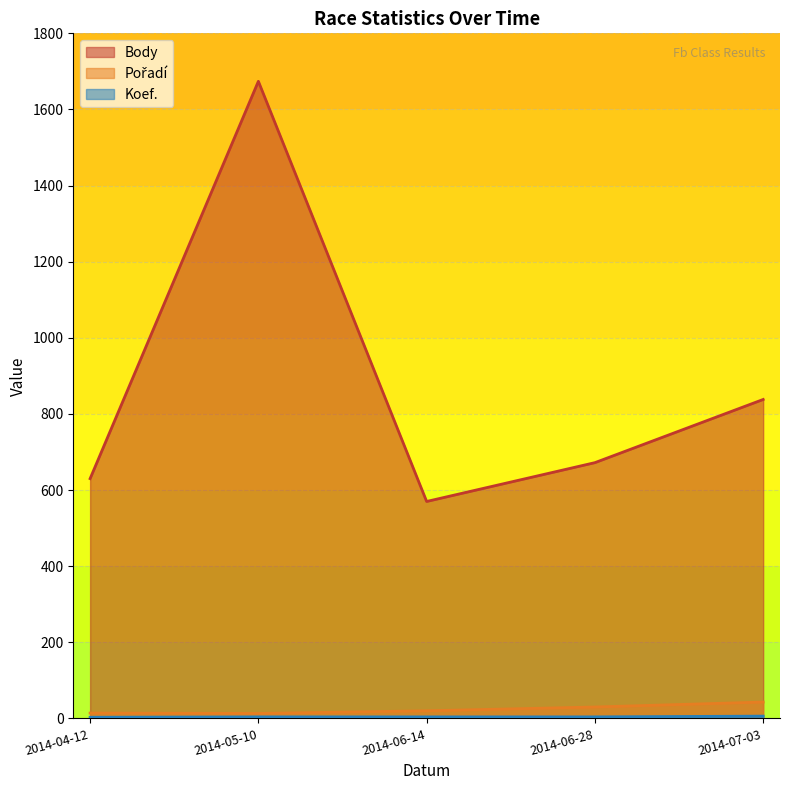

Which series has the largest total across all categories?

Body